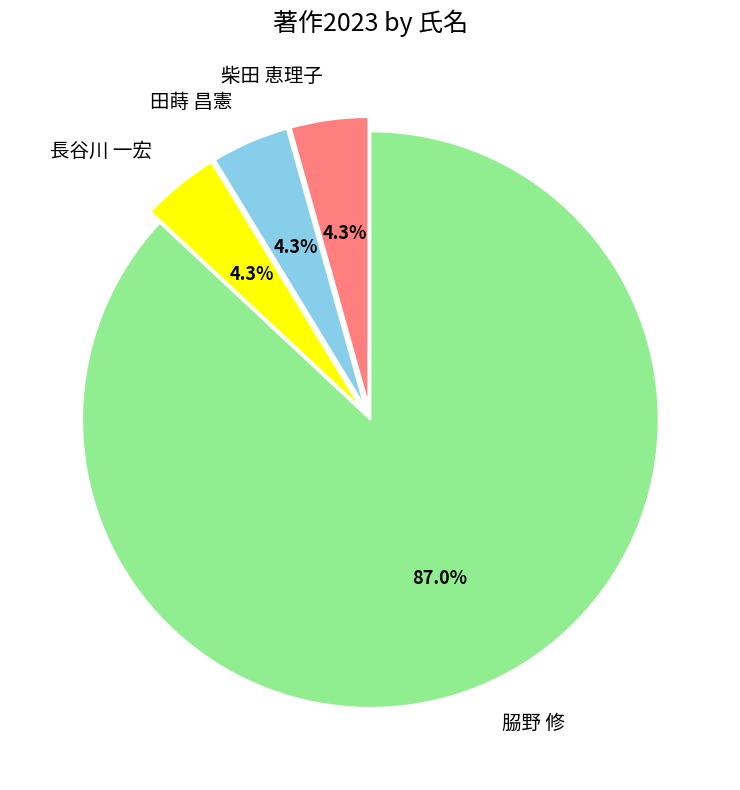

How many slices are in this pie chart?

4